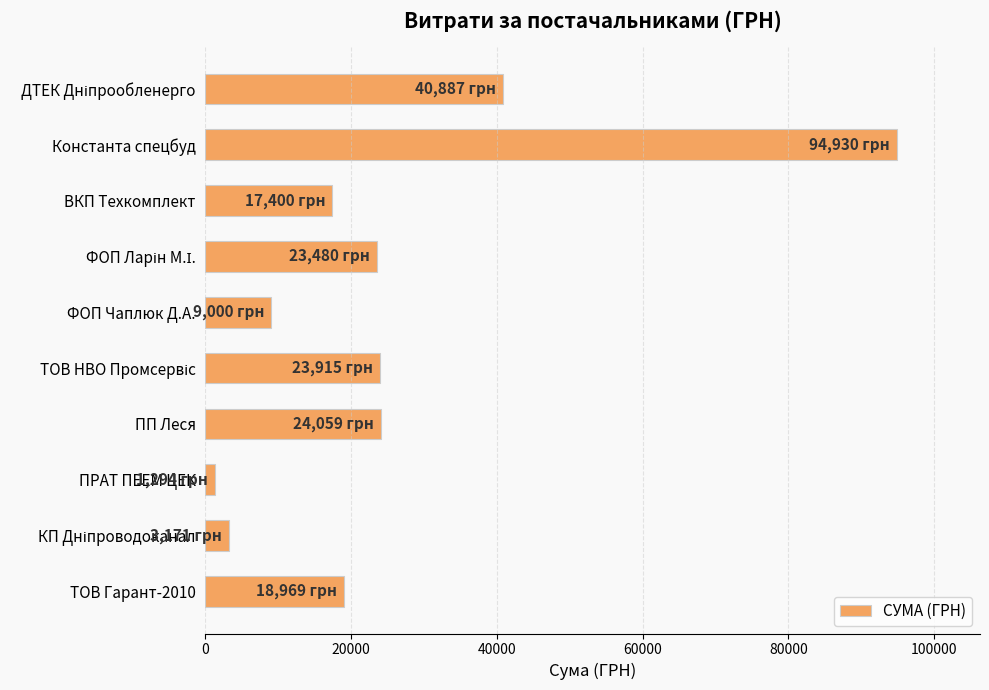

How many data points are less than 23480?

5